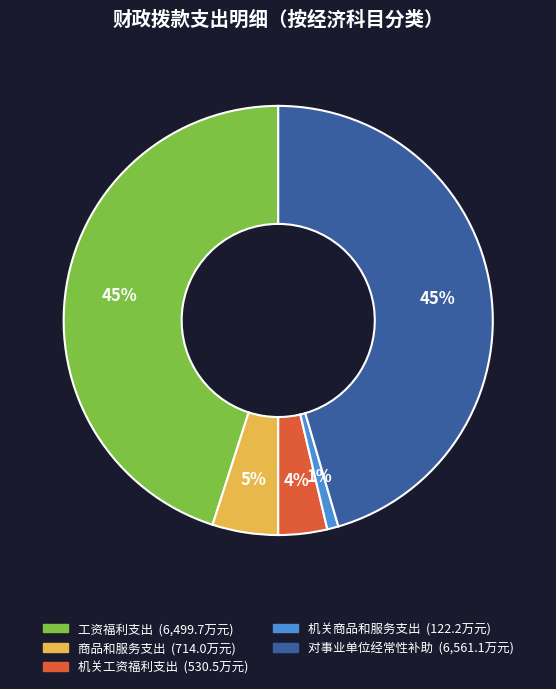

To the nearest percent, what portion does 对事业单位经常性补助 represent?

45%